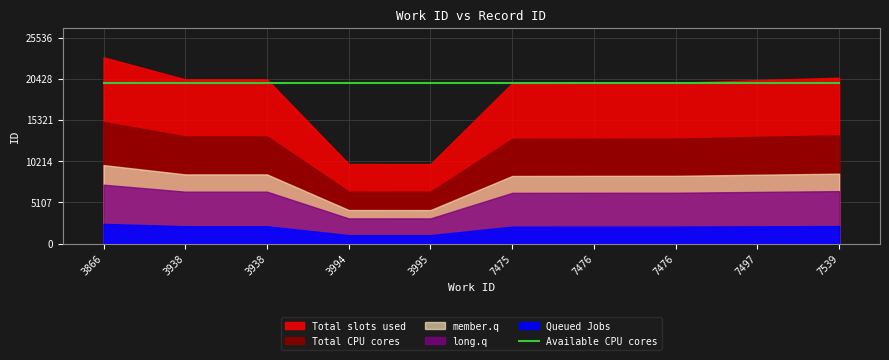

What is the difference between the second highest and minimum values?

11284